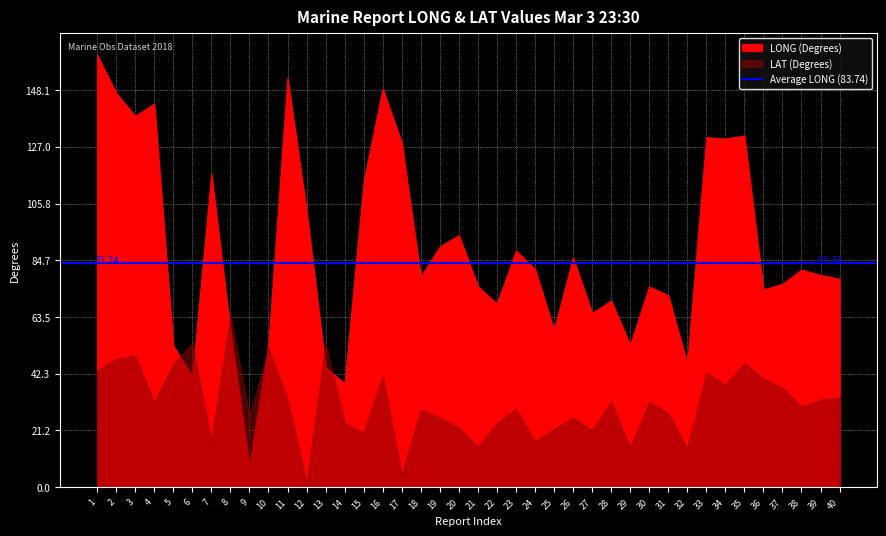

At 5, list the series in order from largest to smallest.

LONG, LAT